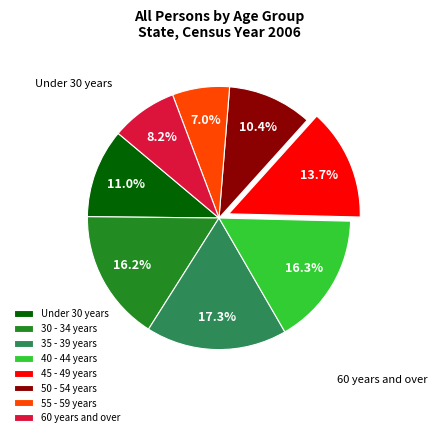

To the nearest percent, what portion does 35 - 39 years represent?

17%